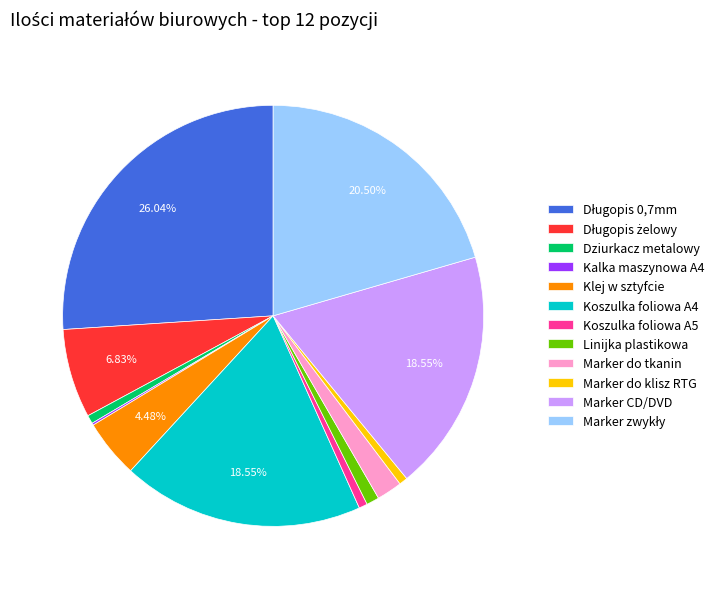

The Linijka plastikowa slice represents 1% of the pie. True or false?

True